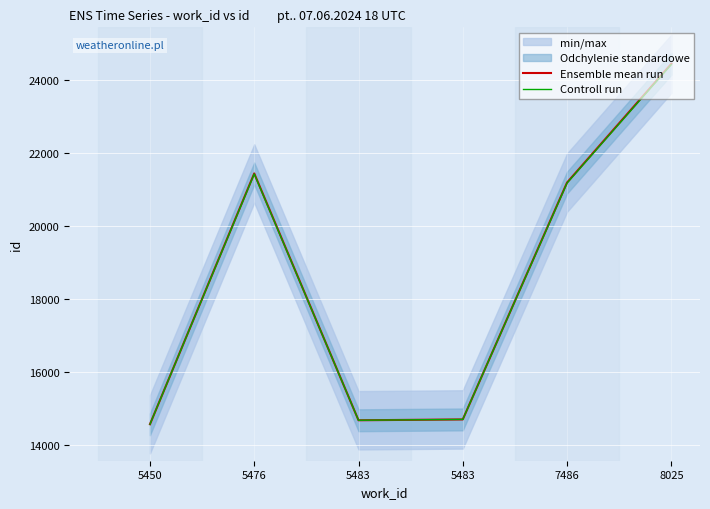

Which label corresponds to the largest value in the chart?

8025